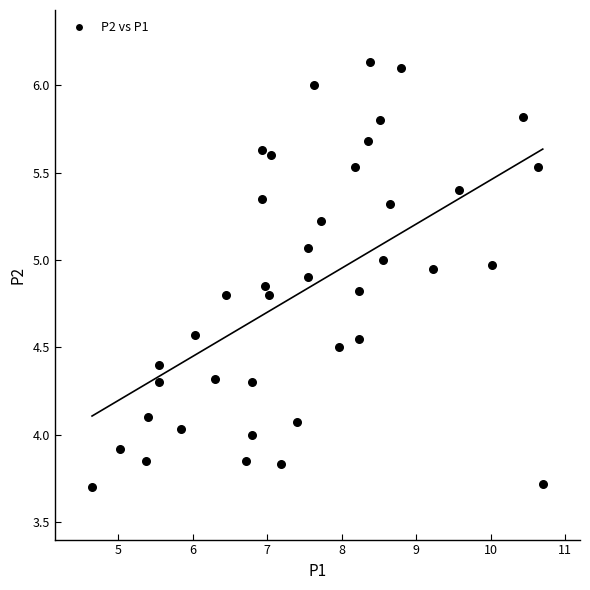

What is the range of X values (max minus min)?

6.0